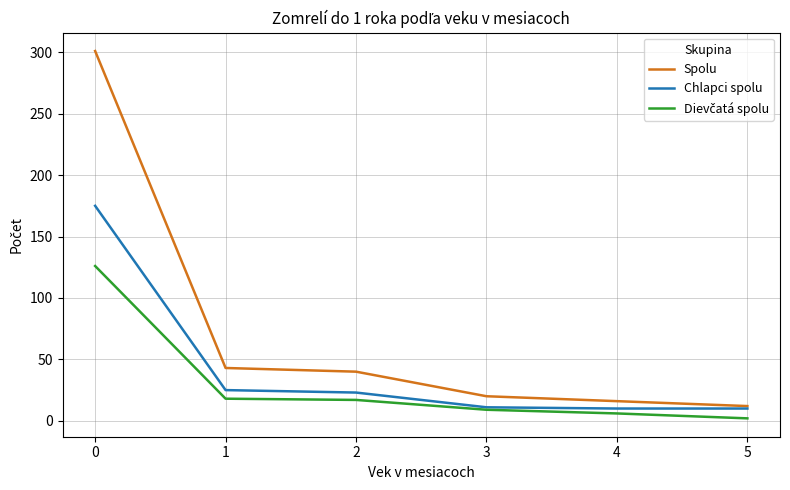

Which series has the widest spread of values?

Spolu